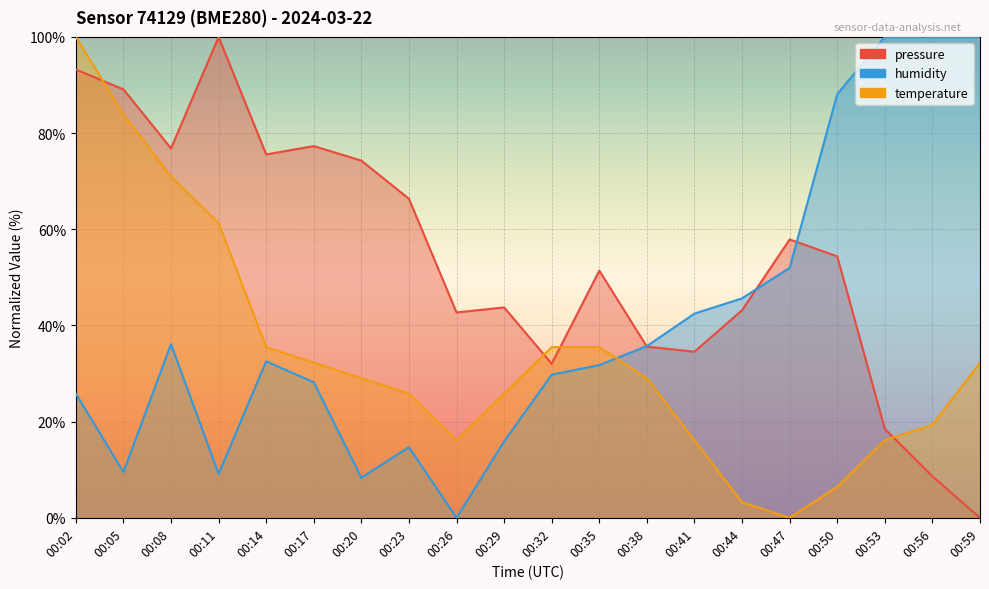

How many interior local peaks does the humidity series have?

3